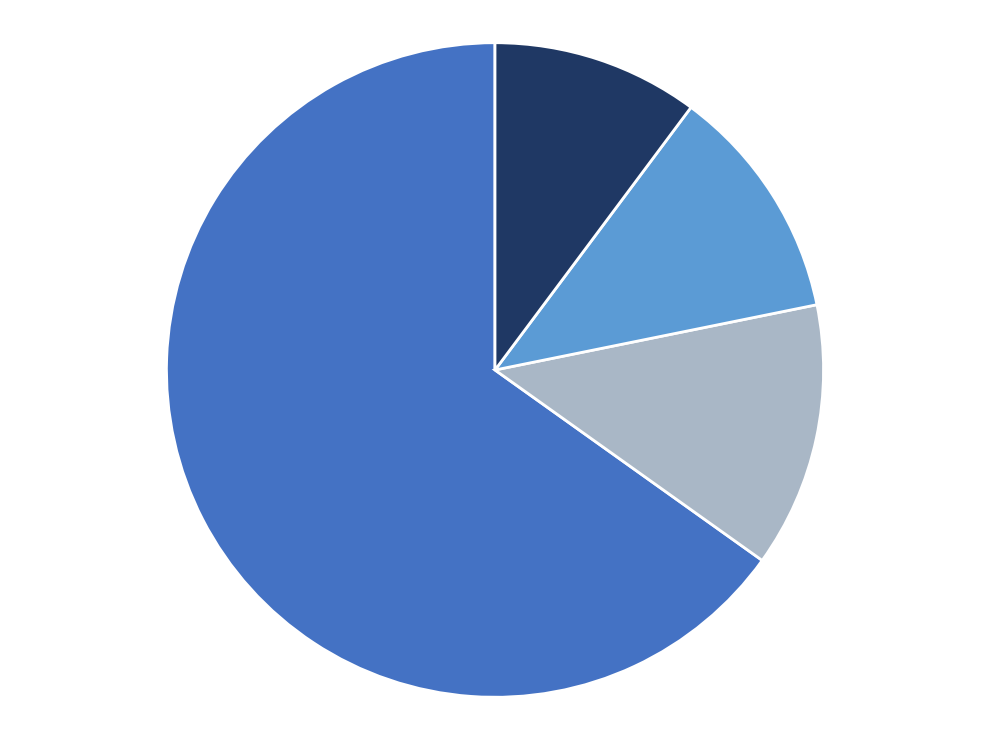

Does any single category account for the majority?

Yes